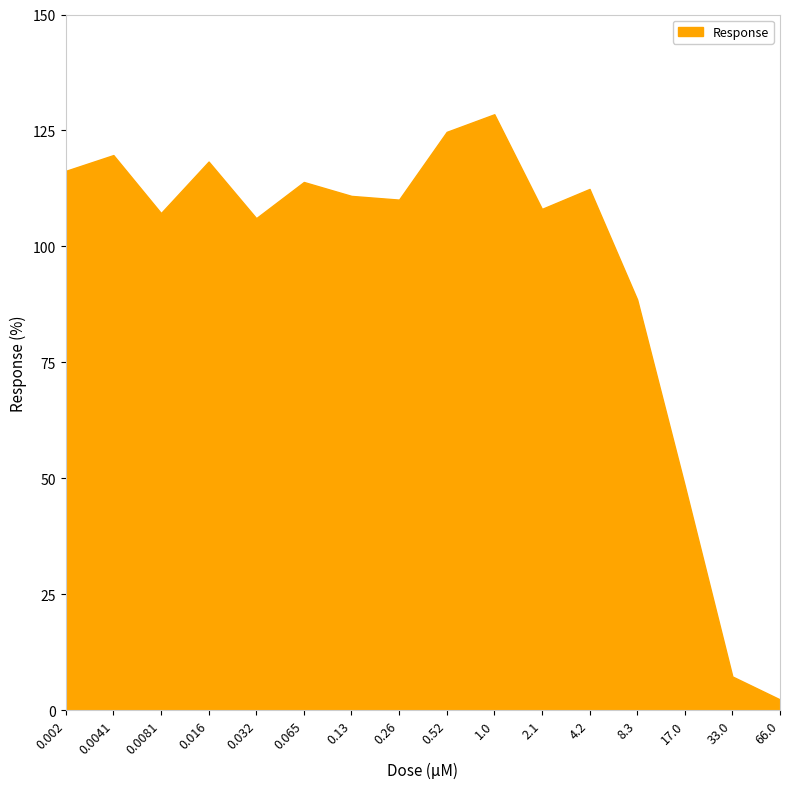

Where is the first local minimum?

0.0081